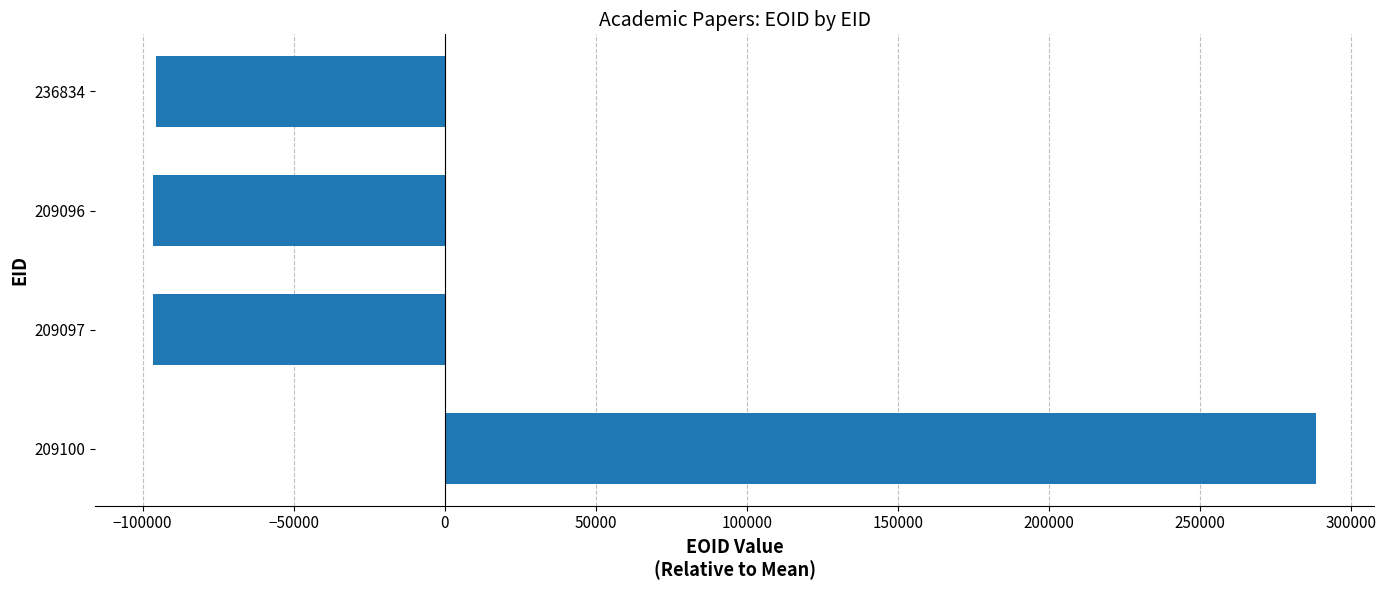

The chart shows a value of -146238.7 at 209096. True or false?

False